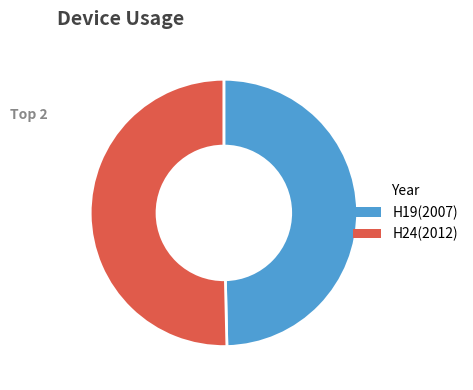

Which slice represents more than half of the pie?

H24(2012)